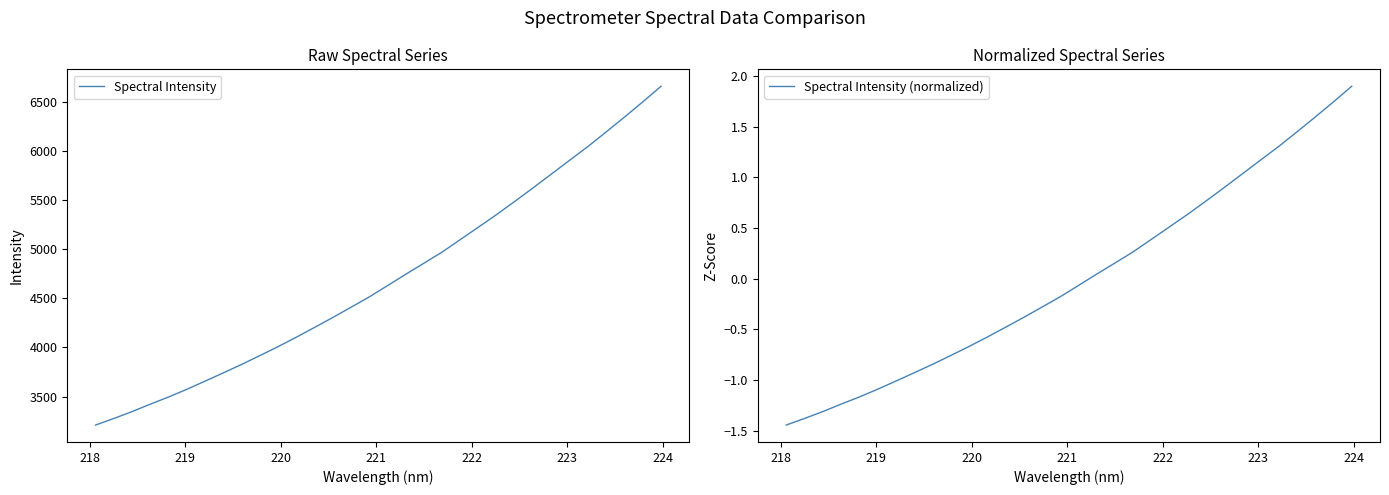

What is the highest value of the Spectral Intensity series?

6656.6